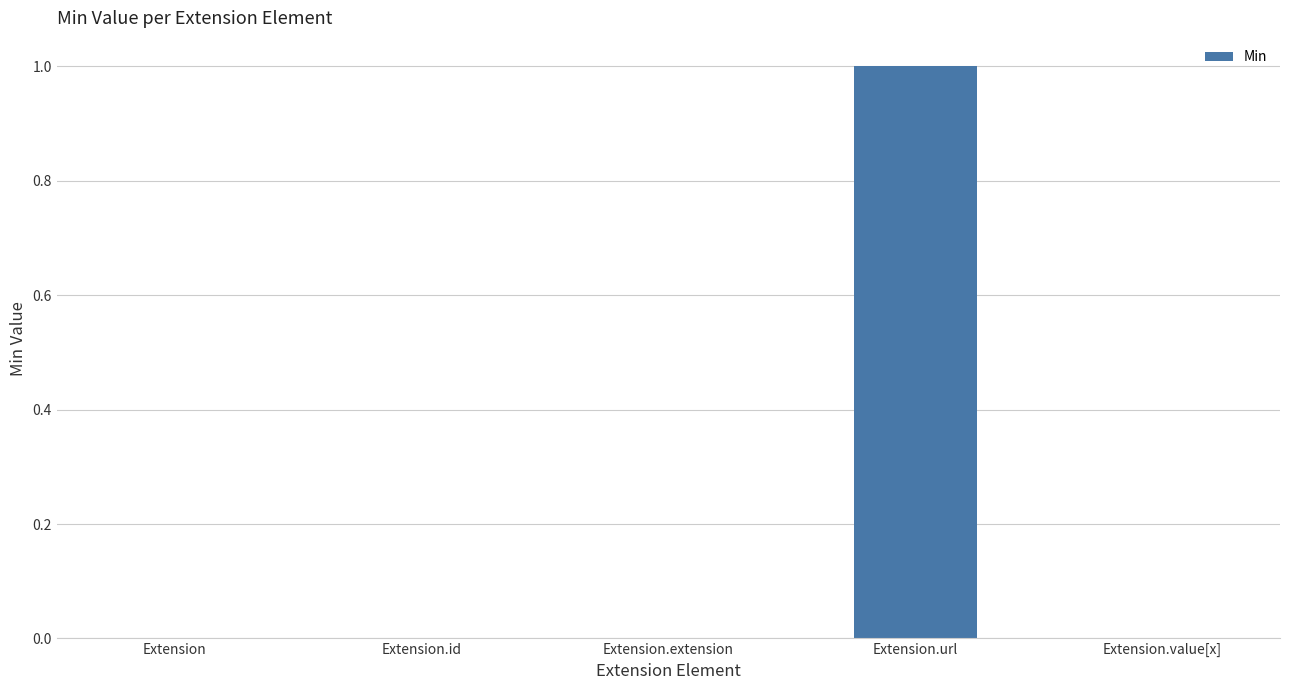

Which label corresponds to the largest value in the chart?

Extension.url